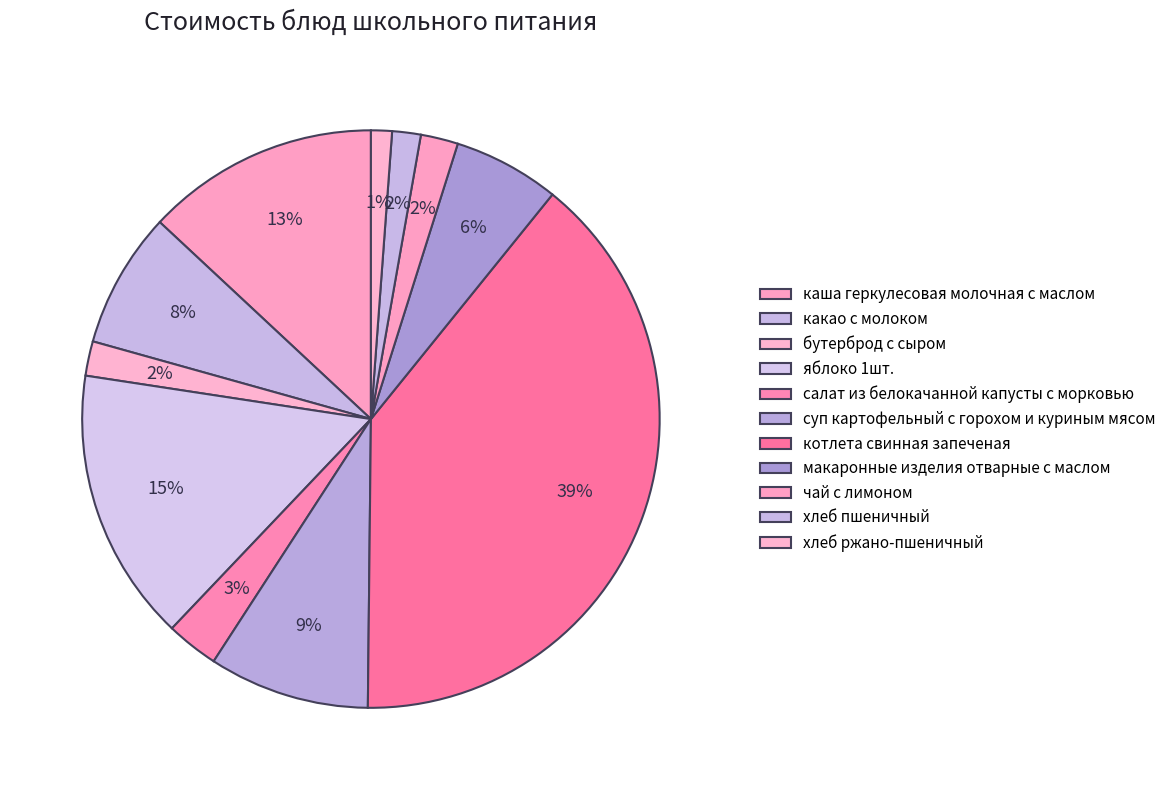

To the nearest percent, what is the average slice percentage?

9%